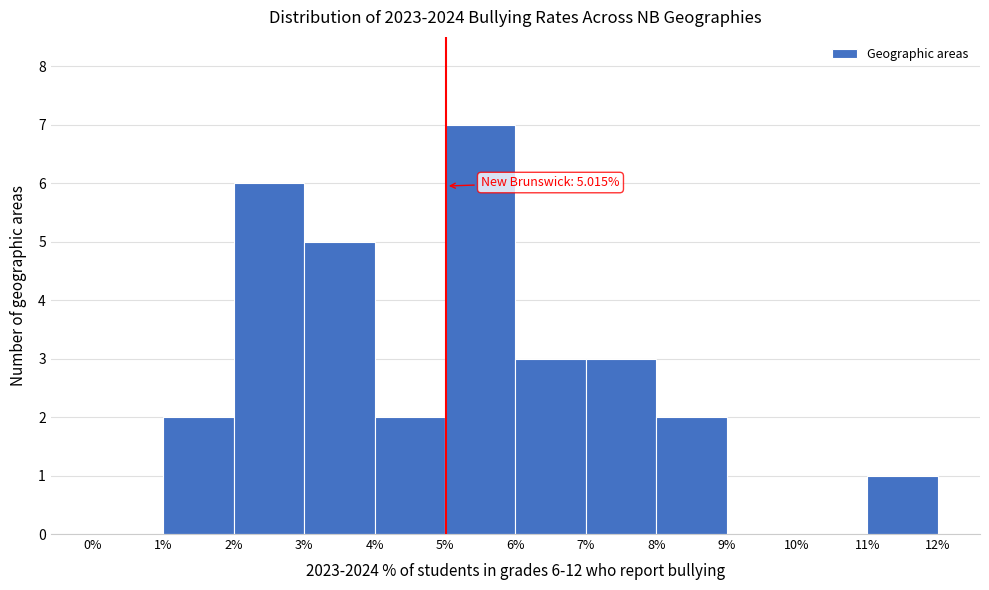

Which range on the x-axis has the tallest bar?

5% to 6%